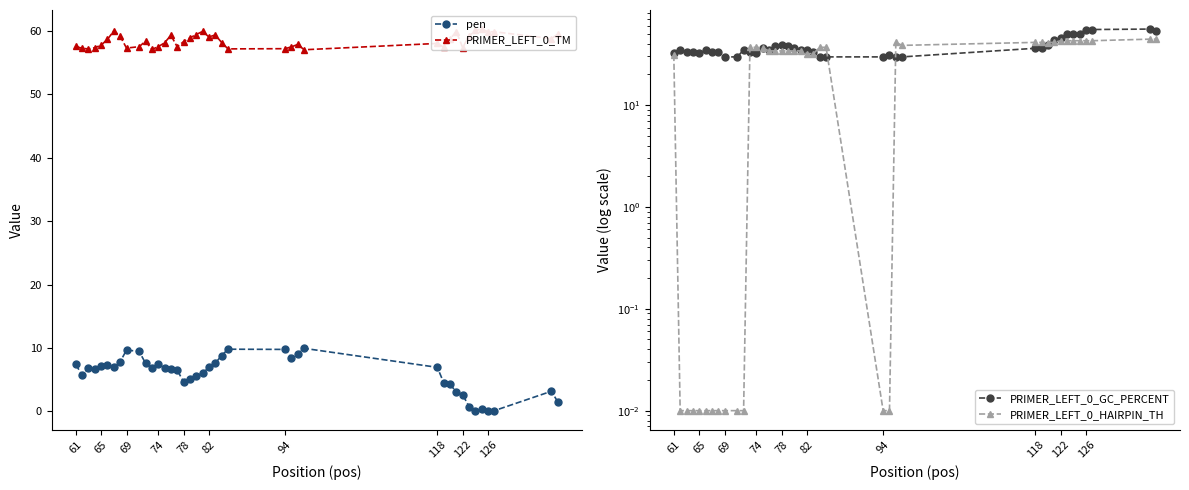

What is the maximum value for pen?

9.9